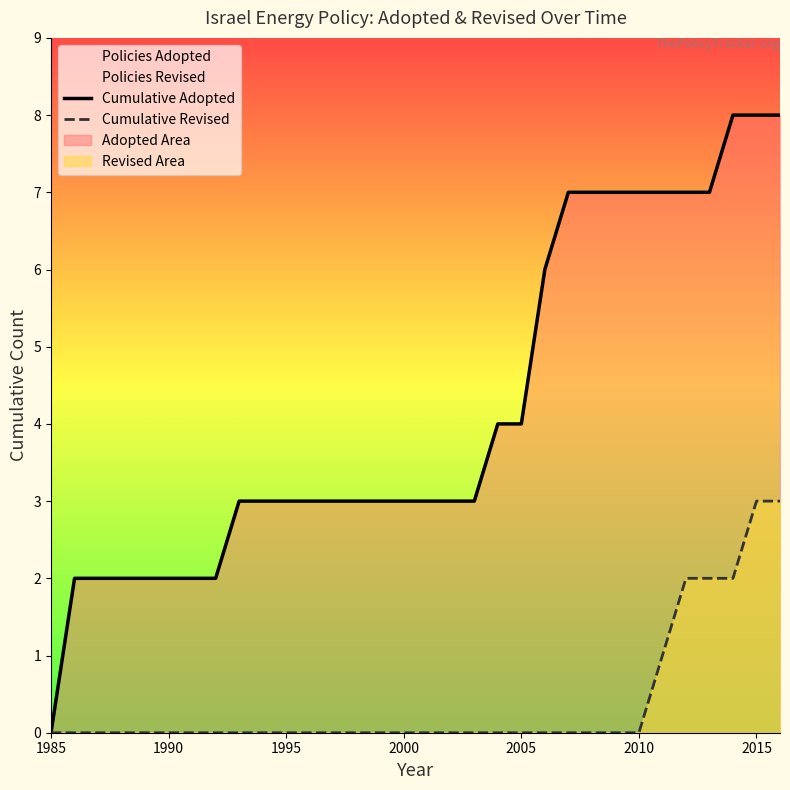

Which series has the largest total across all categories?

Cumulative Adopted